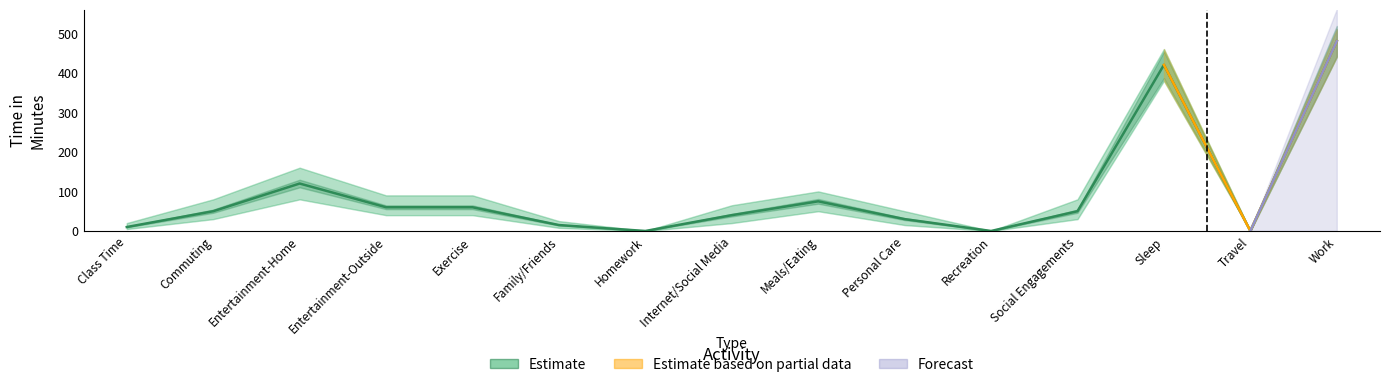

At how many categories does at least one series exceed 349?

2